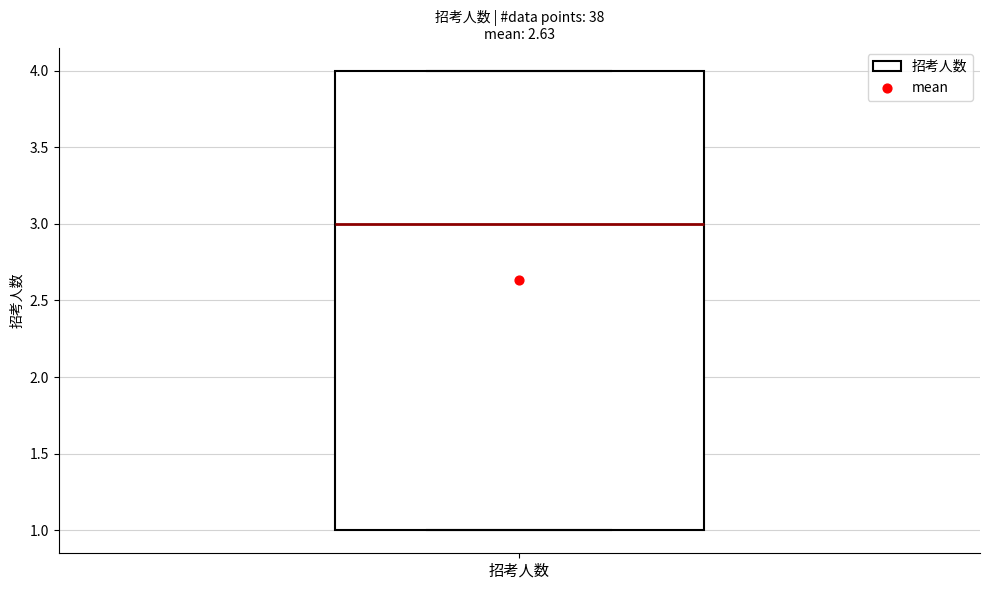

Transcribe this box plot: give where the median line is, the range the box spans, and where the two whiskers end, as read against the y-axis. The values are not printed on the chart, so give them approximately, as read against the axis.

median 3, box 1 to 4, whiskers 1 to 4